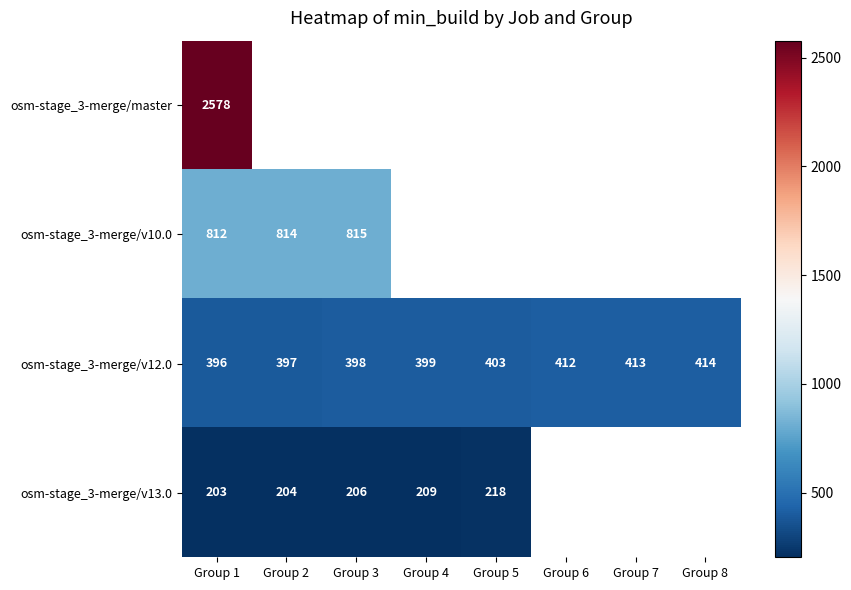

At which category does the chart reach its minimum across all series?

Group 1